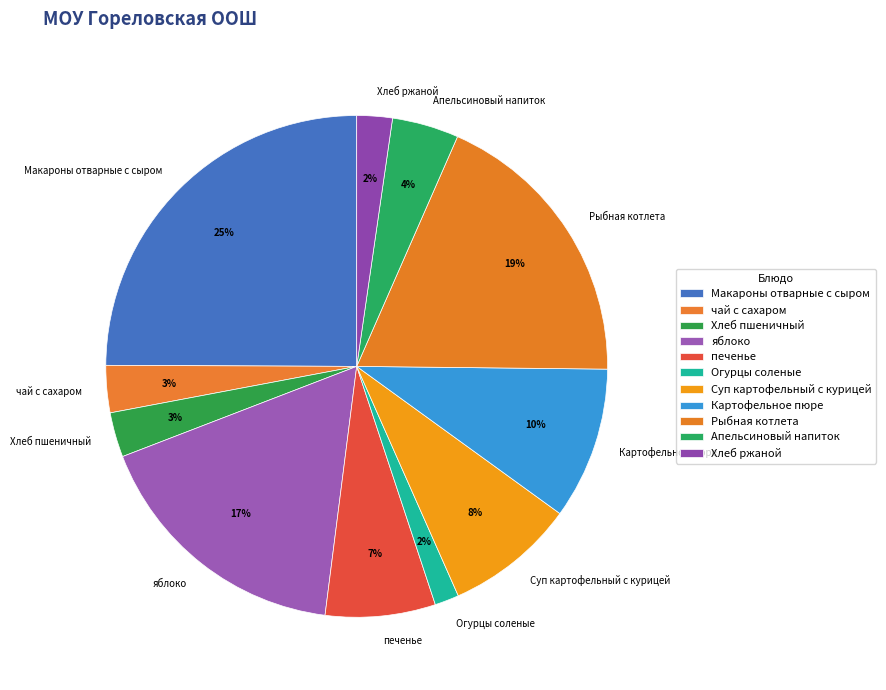

Combined, do Огурцы соленые and Картофельное пюре account for over 50%?

No